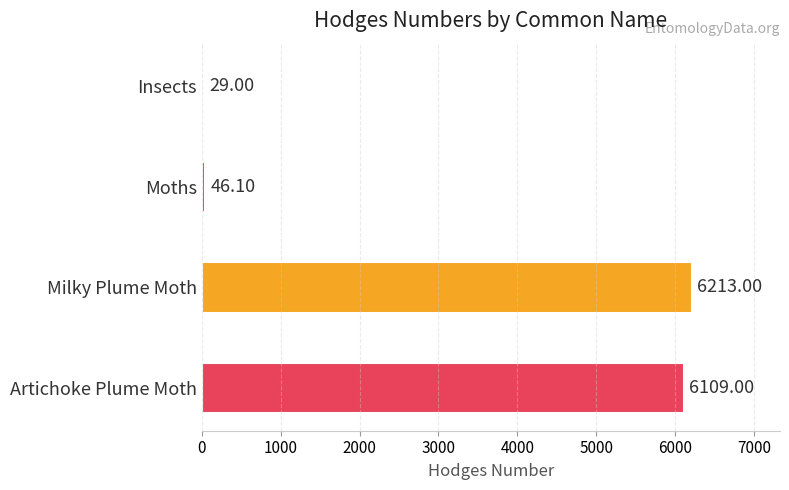

What is the difference between the maximum and minimum values?

6184.0